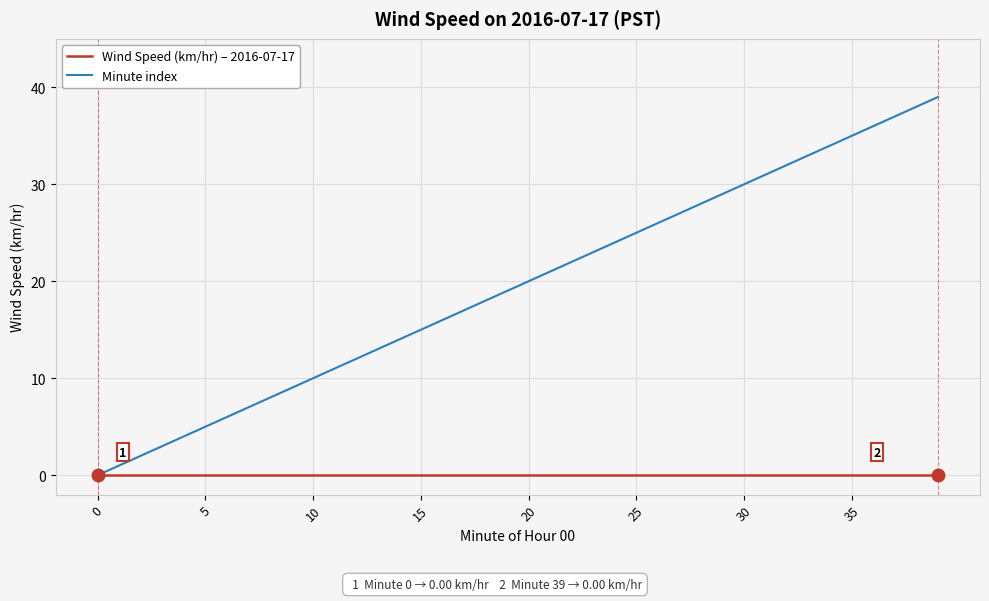

Rank the series by their average value, from lowest to highest.

Wind Speed (km/hr) – 2016-07-17, Minute index